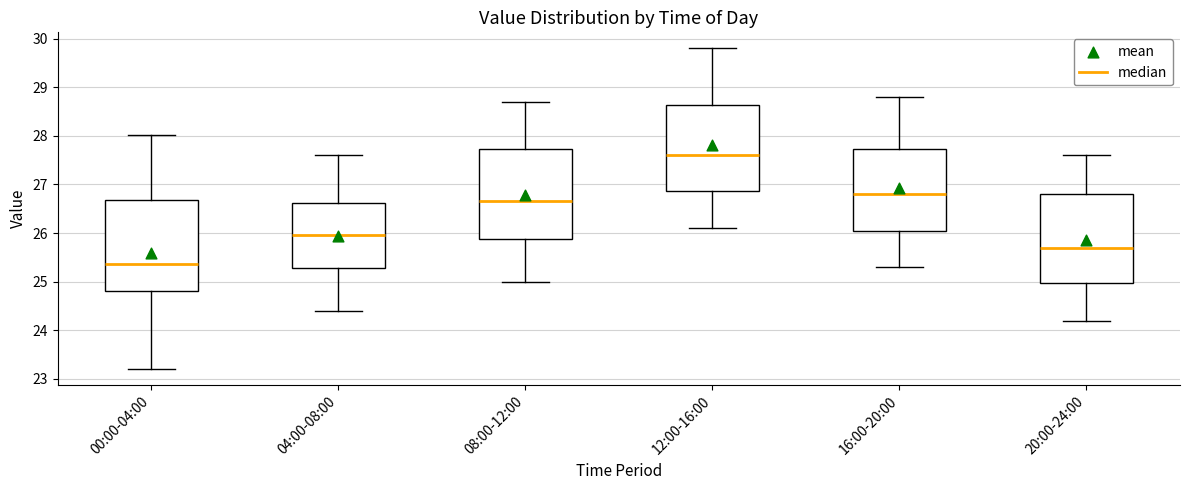

Which box has the highest median line?

12:00-16:00